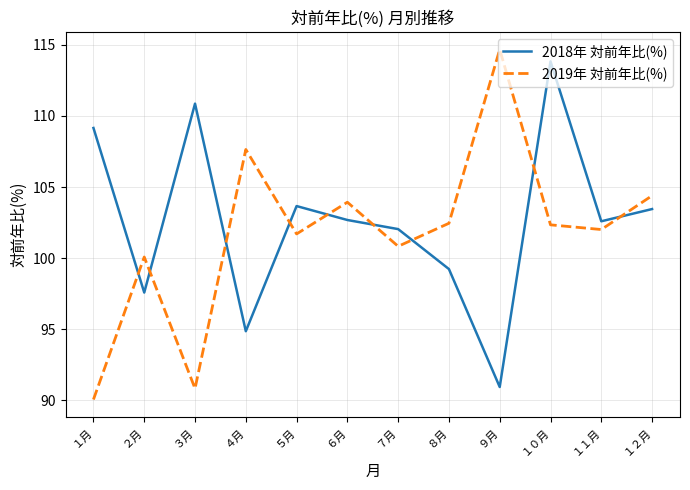

How many interior local peaks does the 2018年 対前年比(%) series have?

3